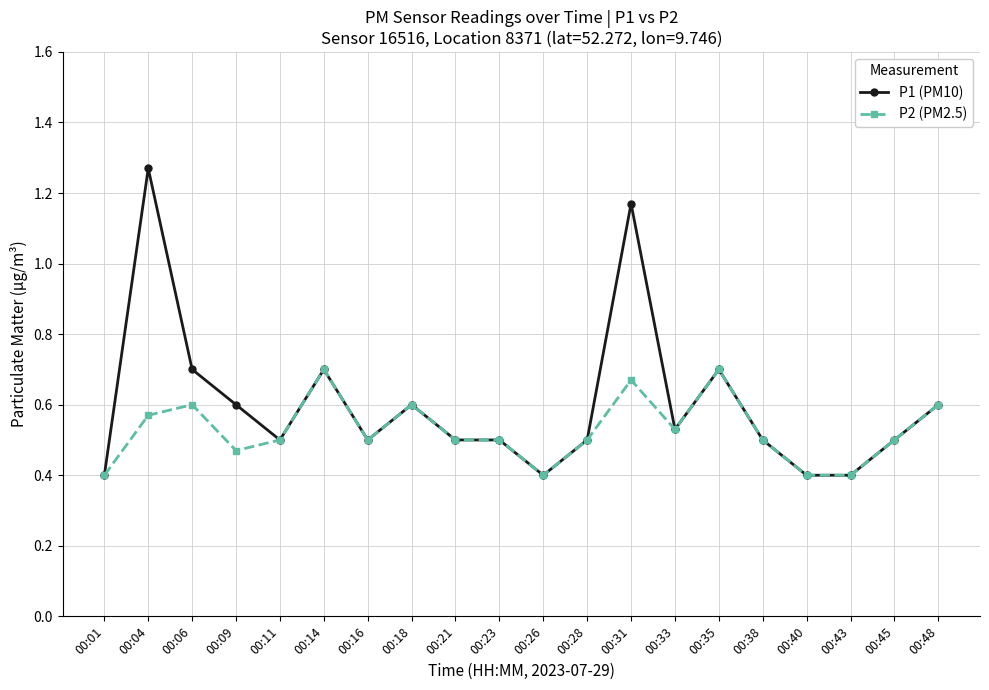

Which category has the highest value in the P1 (PM10) series?

00:04